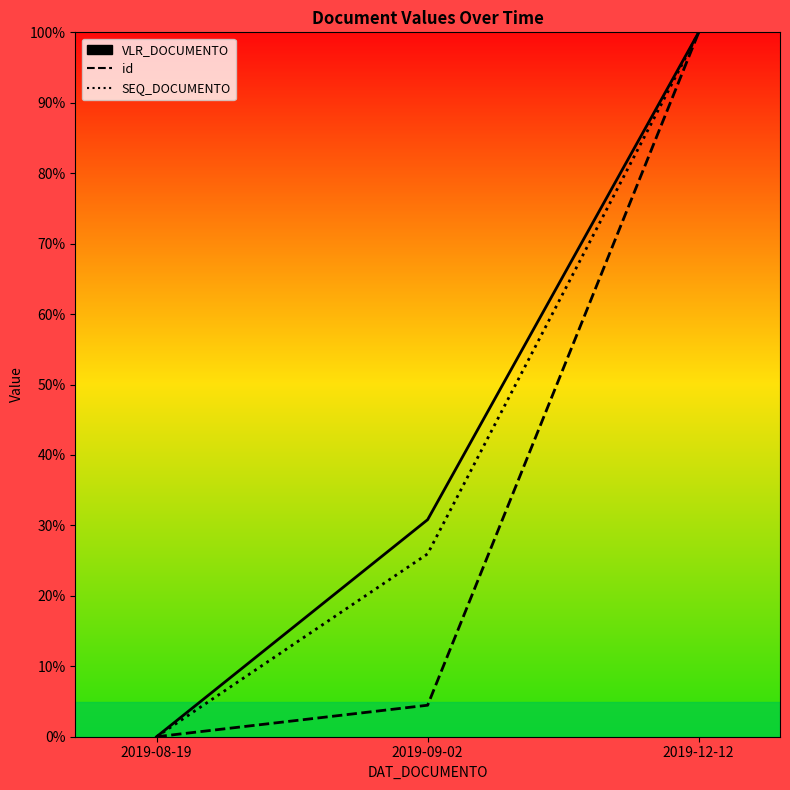

What is the maximum value for id?

100.0